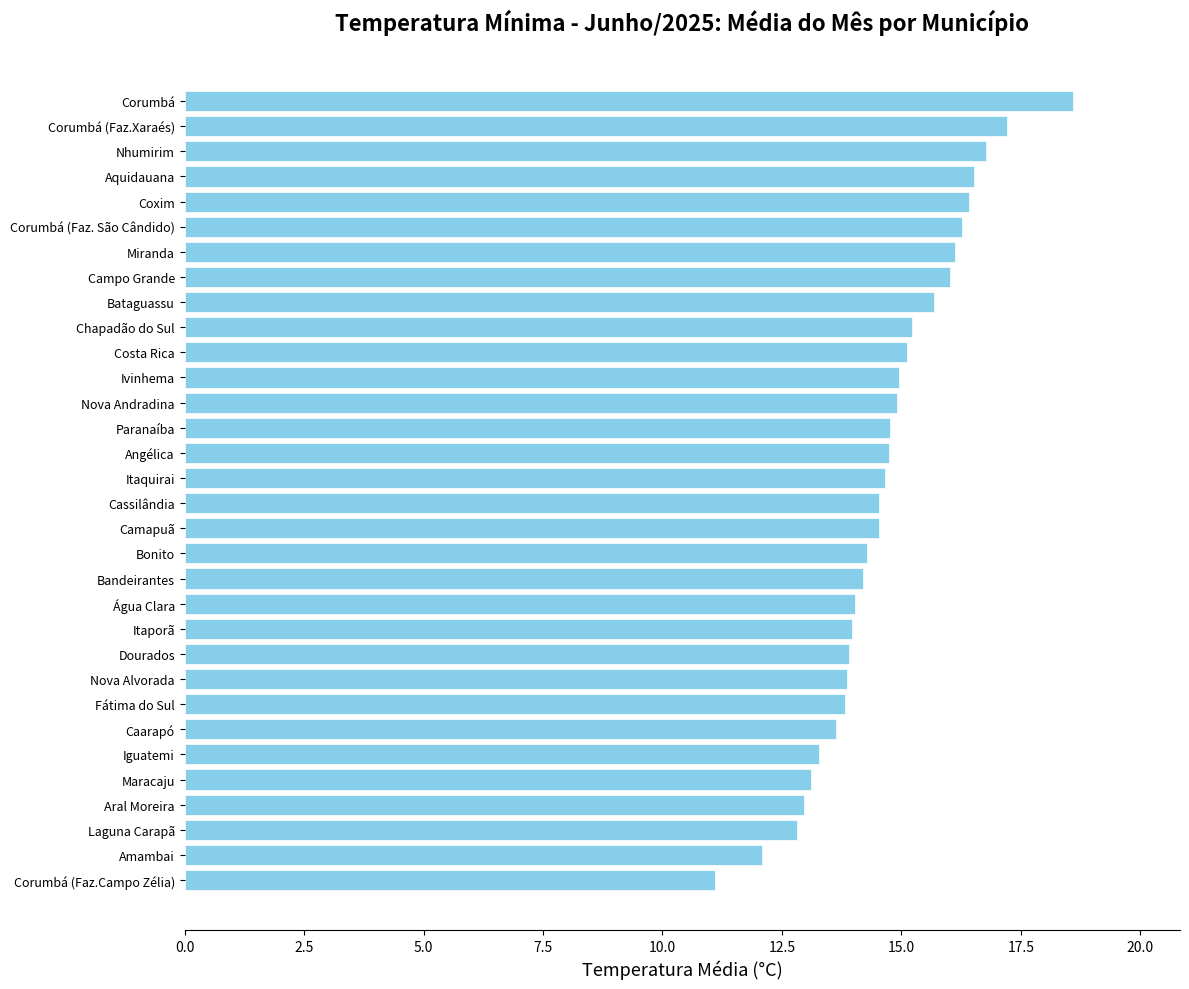

The value at Campo Grande is 5.4. True or false?

False